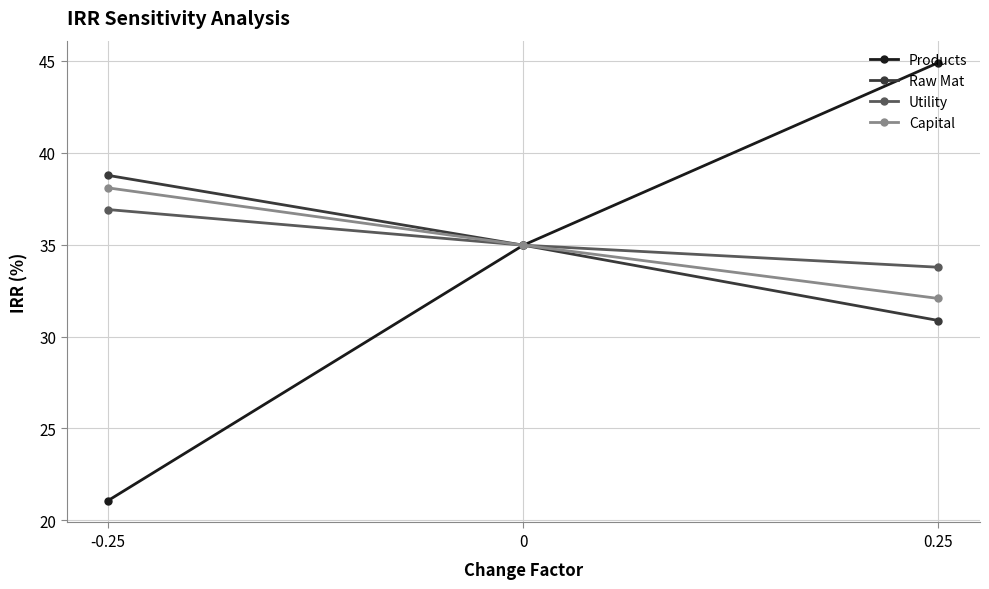

Rank the categories by Raw Mat value from lowest to highest.

0.25, 0, -0.25